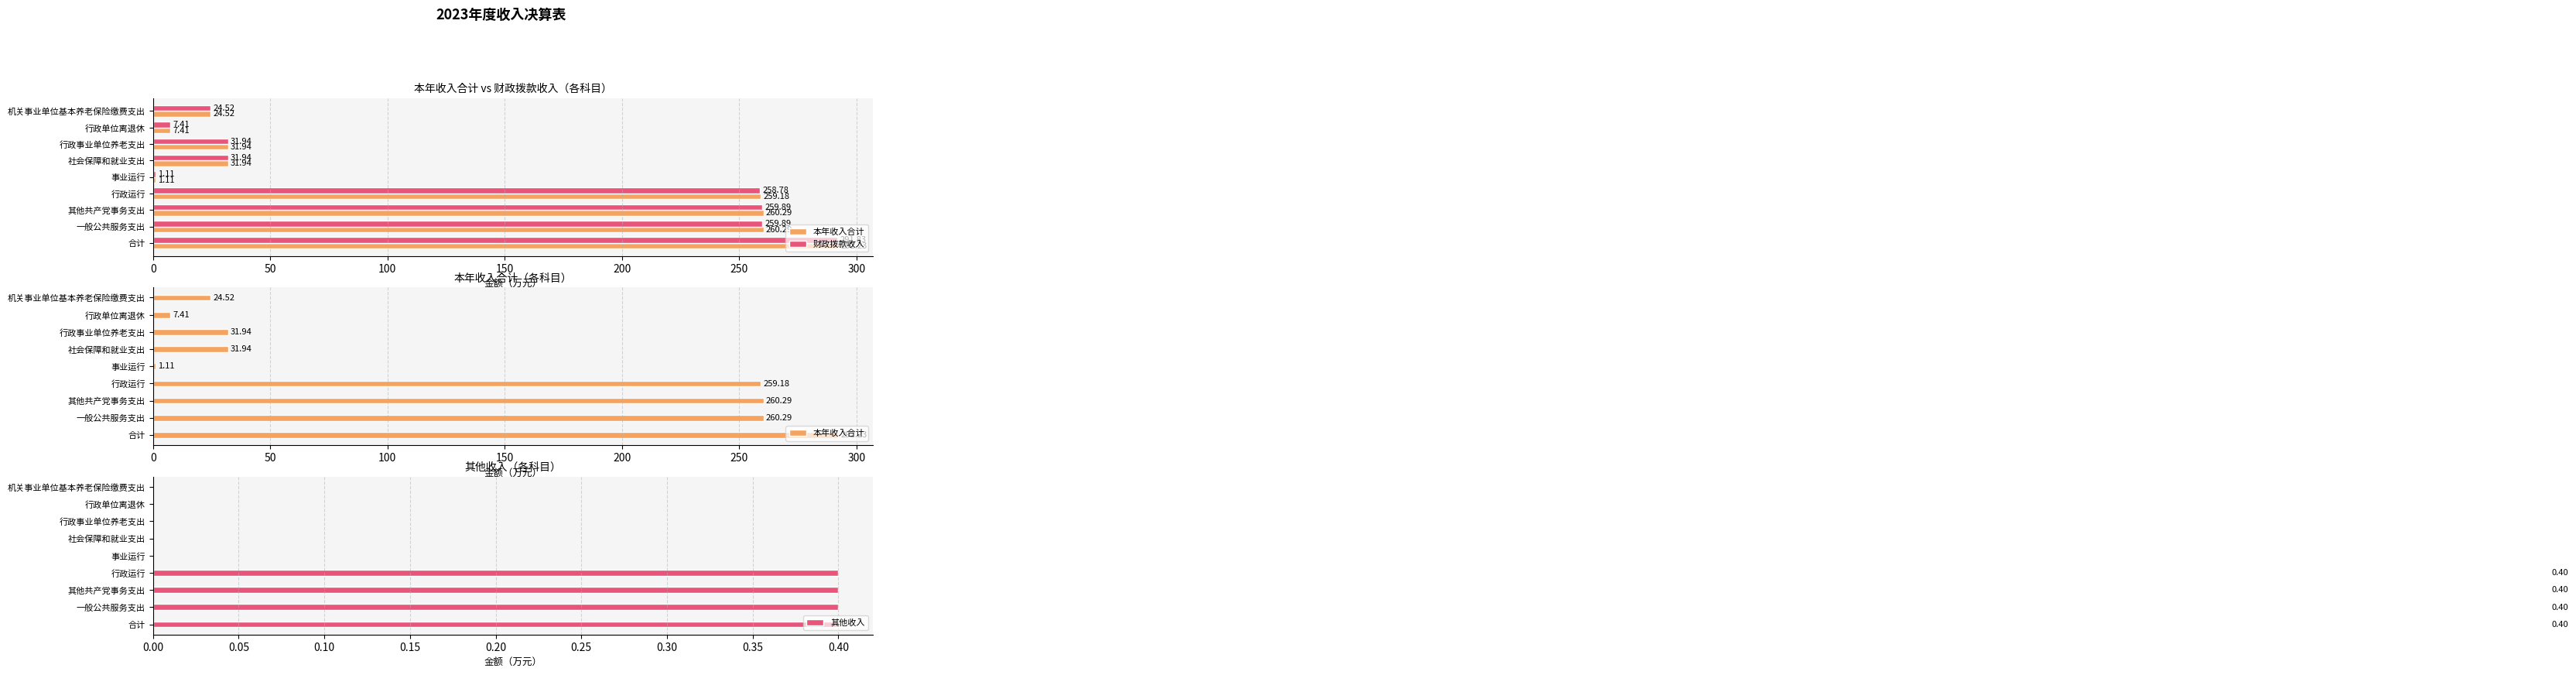

Does the chart contain stacked bars?

No